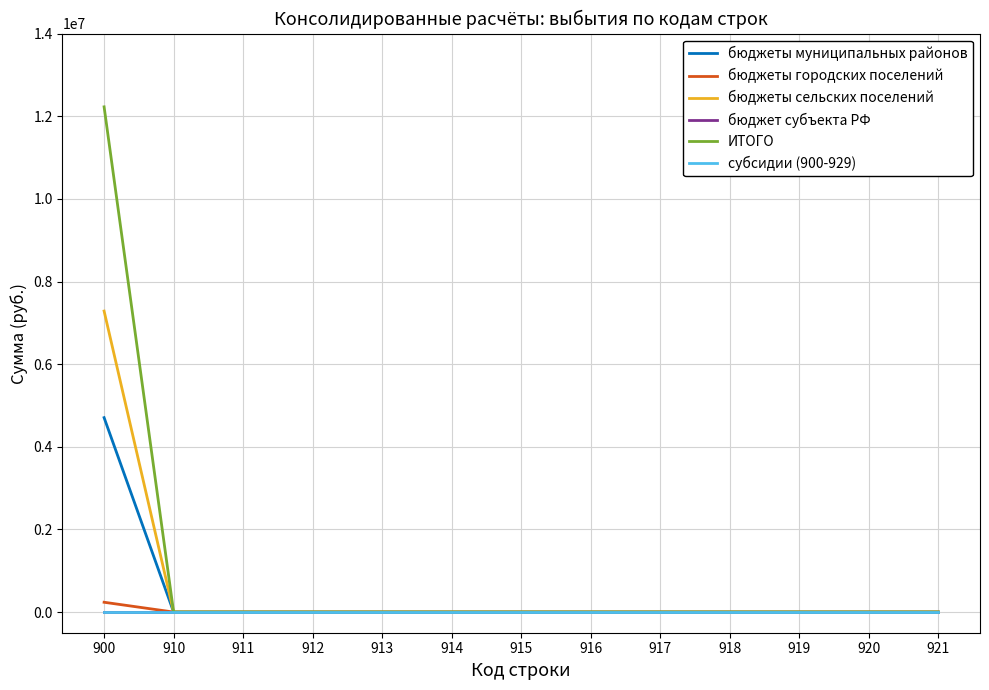

What is the greatest value displayed?

12226931.4